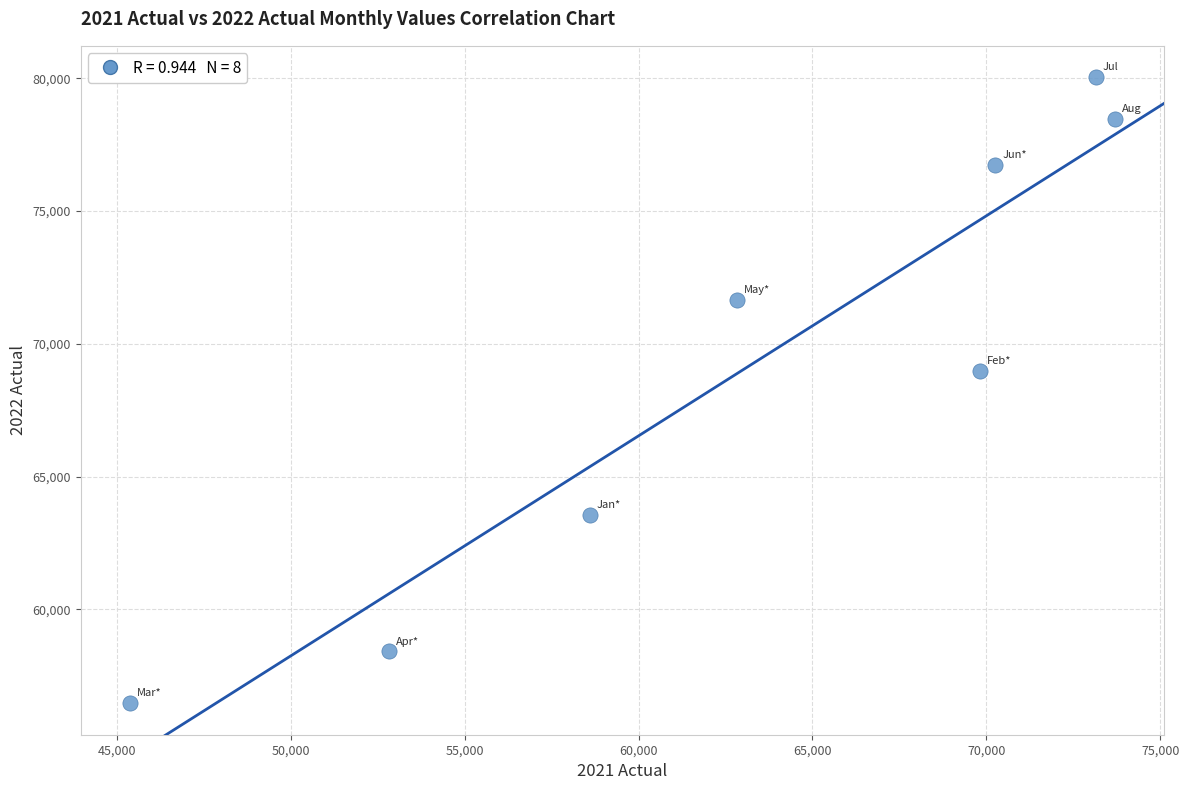

What Y value in the scatter plot is closest to 68250?

68968